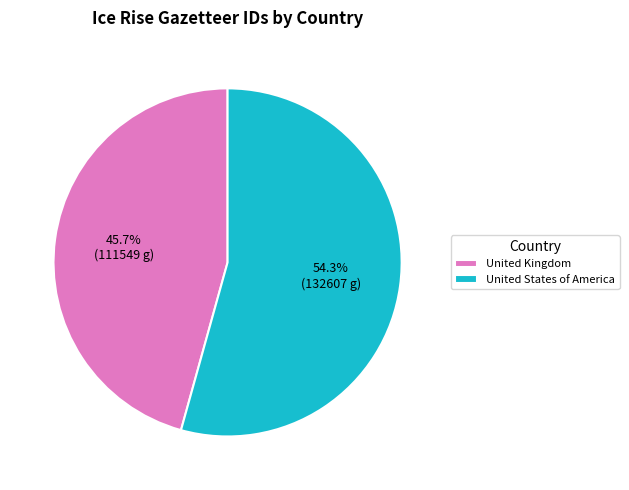

How many segments does this pie chart have?

2